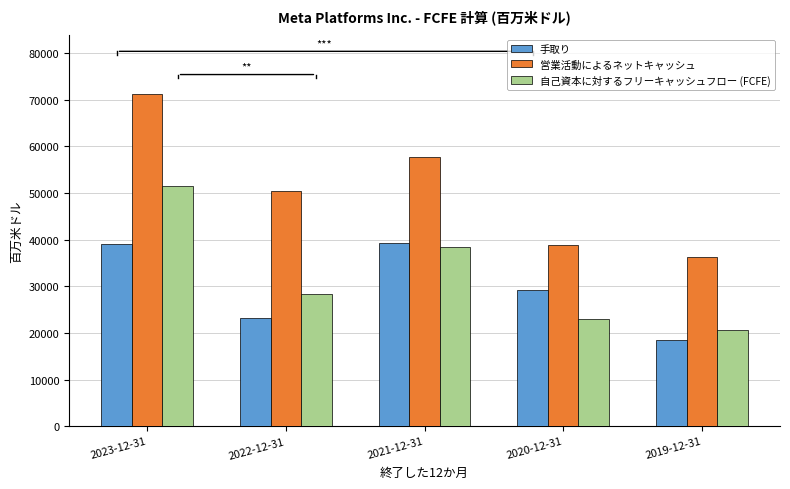

Which series has the widest spread of values?

営業活動によるネットキャッシュ